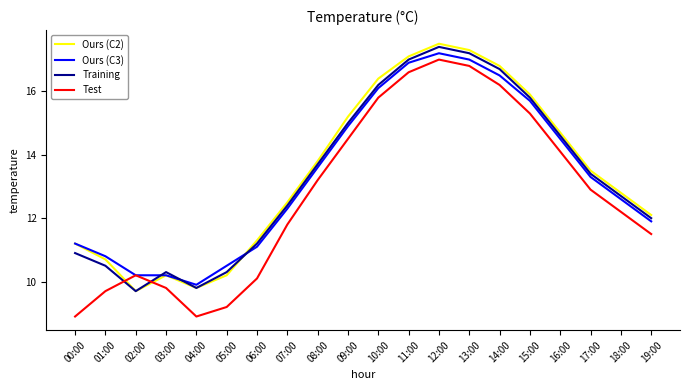

Where do Ours (C3) and Training first cross each other?

02:00 and 03:00